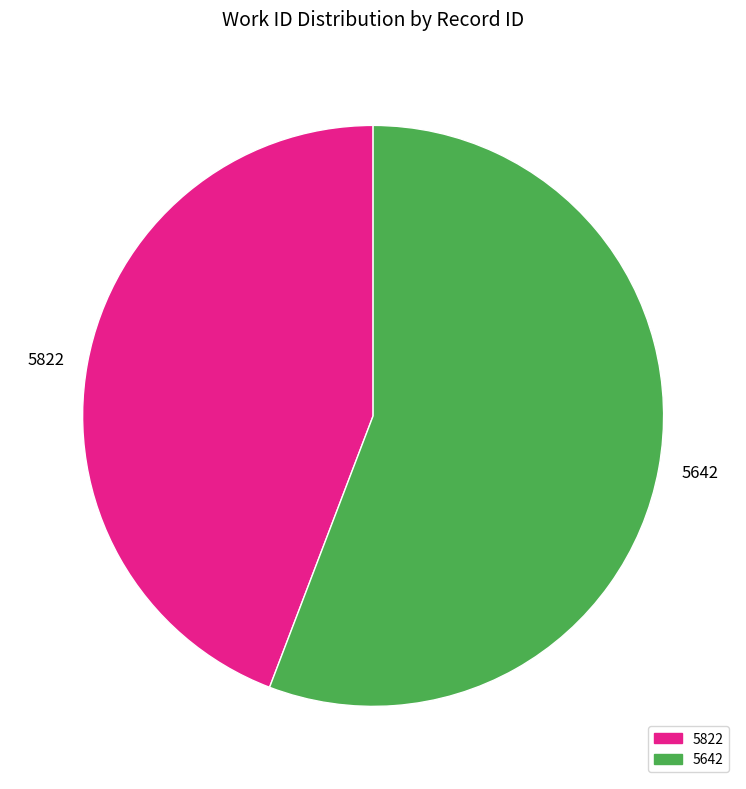

Rank the categories by value from lowest to highest.

5822, 5642